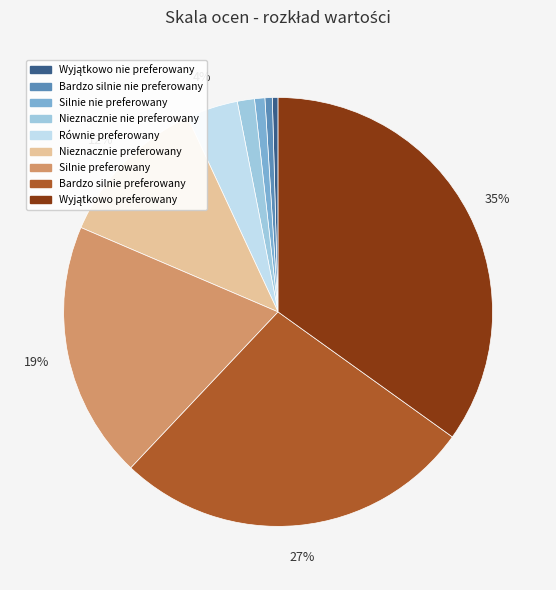

To the nearest percent, what is the average slice percentage?

11%